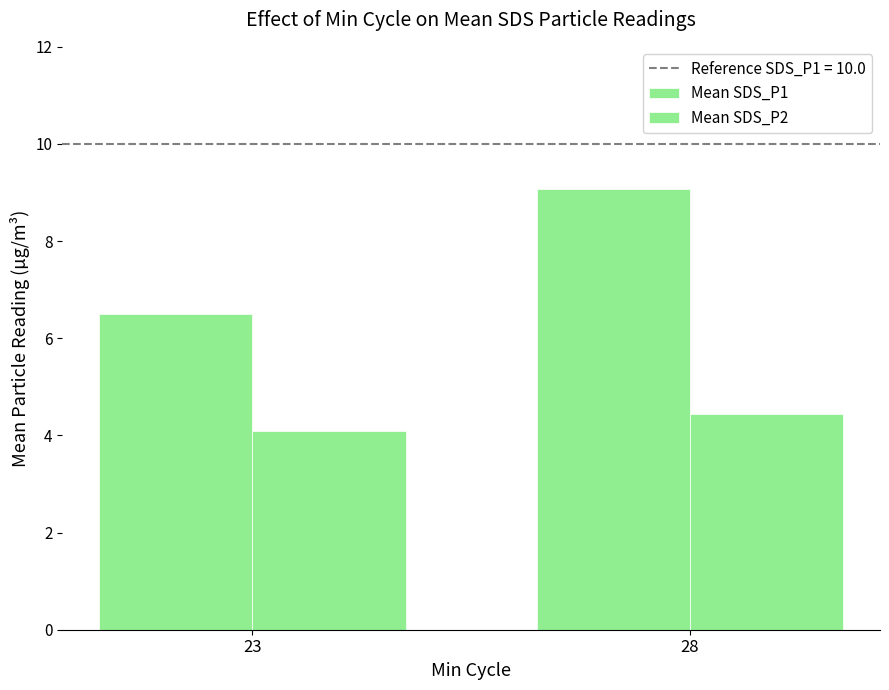

Count the number of categories in the chart.

2